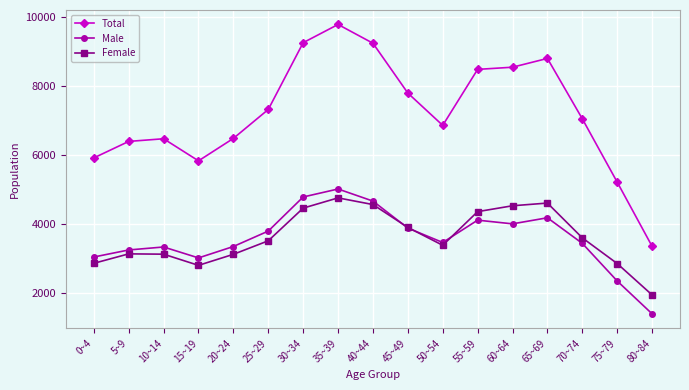

What is the minimum value for Male?

1405